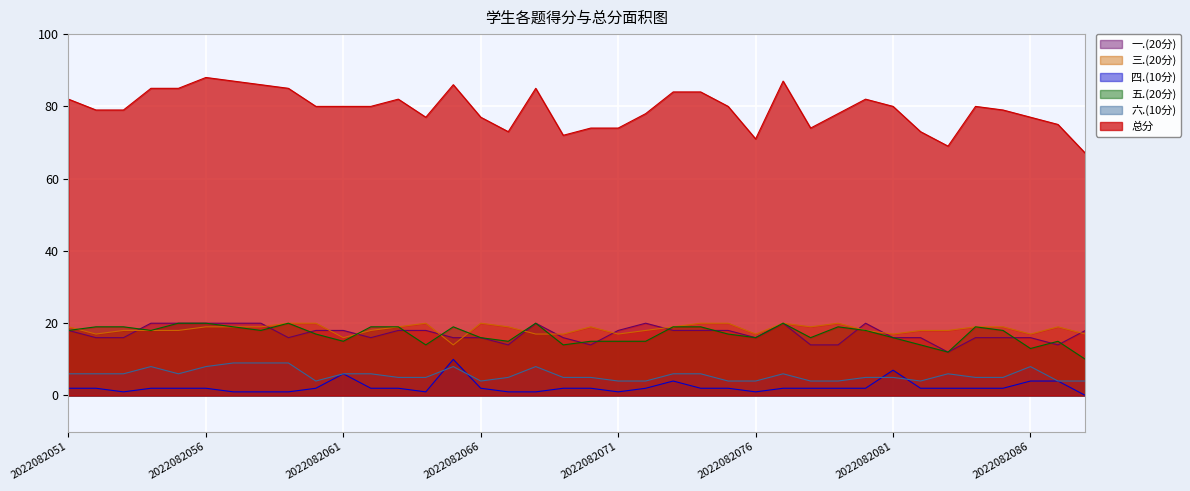

Which category has the lowest value across all series?

2022082088